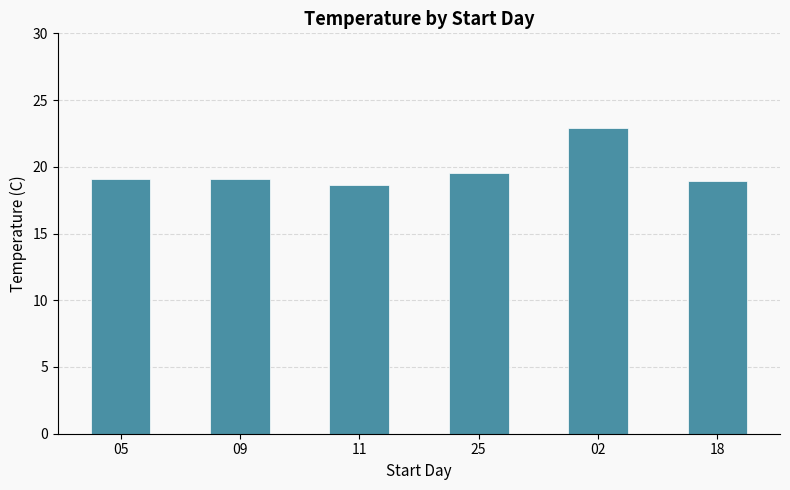

Approximately how many times larger is the value at 02 compared to 05?

1.2